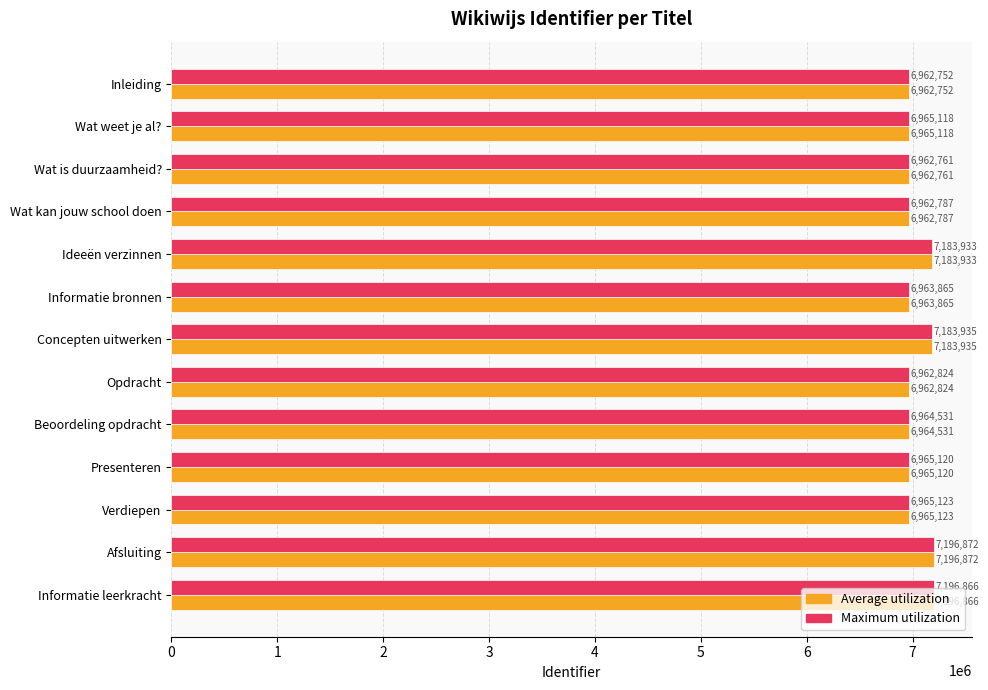

What value does the Average utilization series have at Wat is duurzaamheid??

6962761